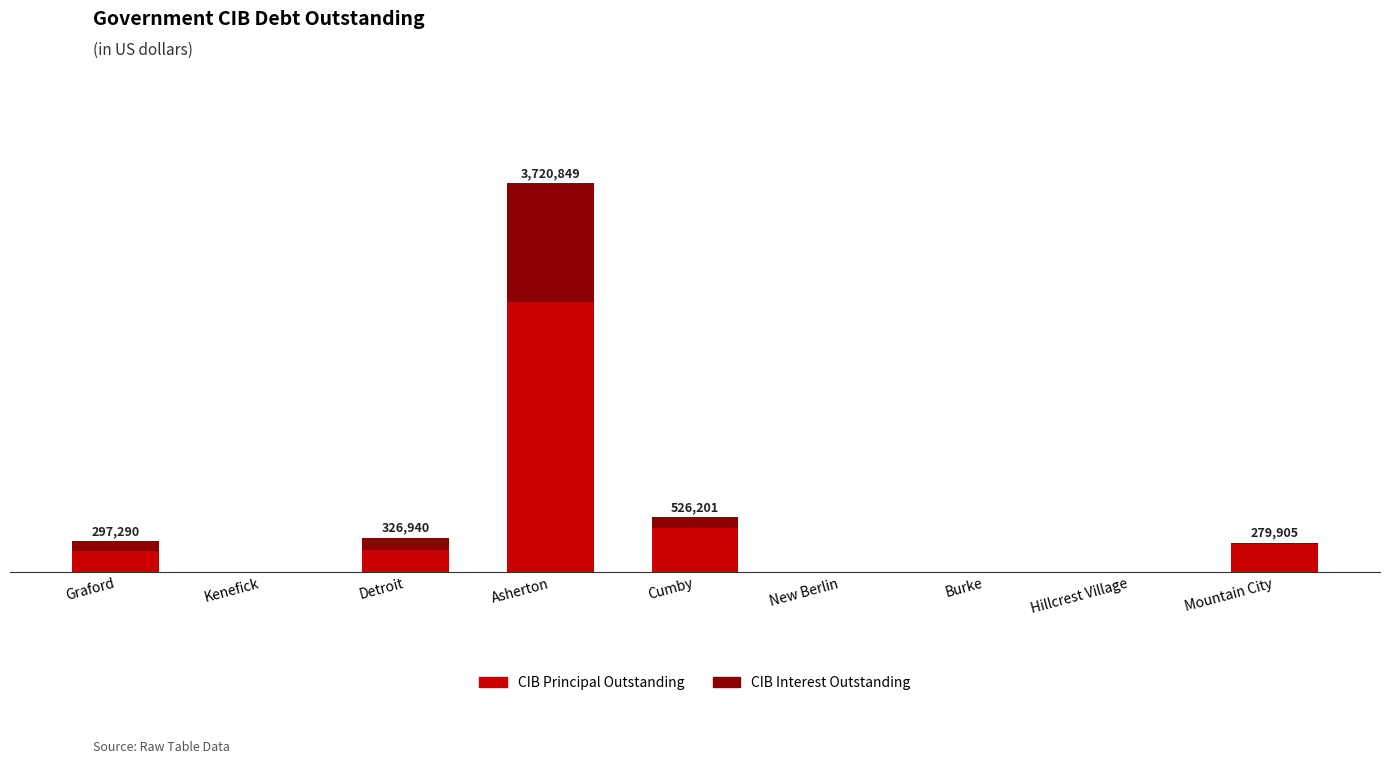

What are all the series names shown in the legend?

CIB Principal Outstanding, CIB Interest Outstanding